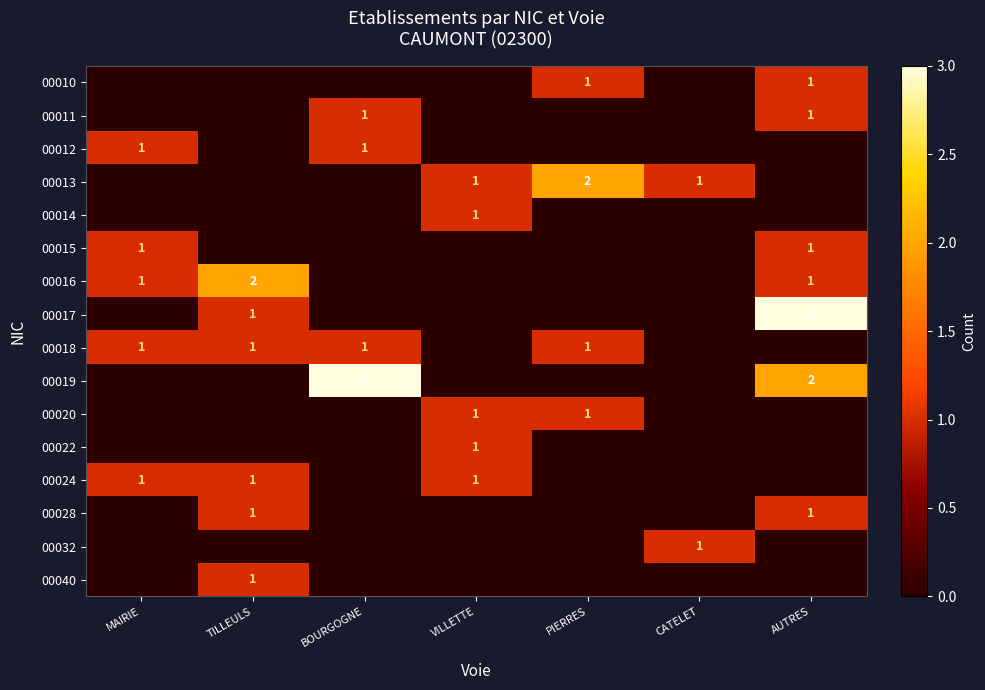

True or false: 00020 has a value of 0 at PIERRES.

False